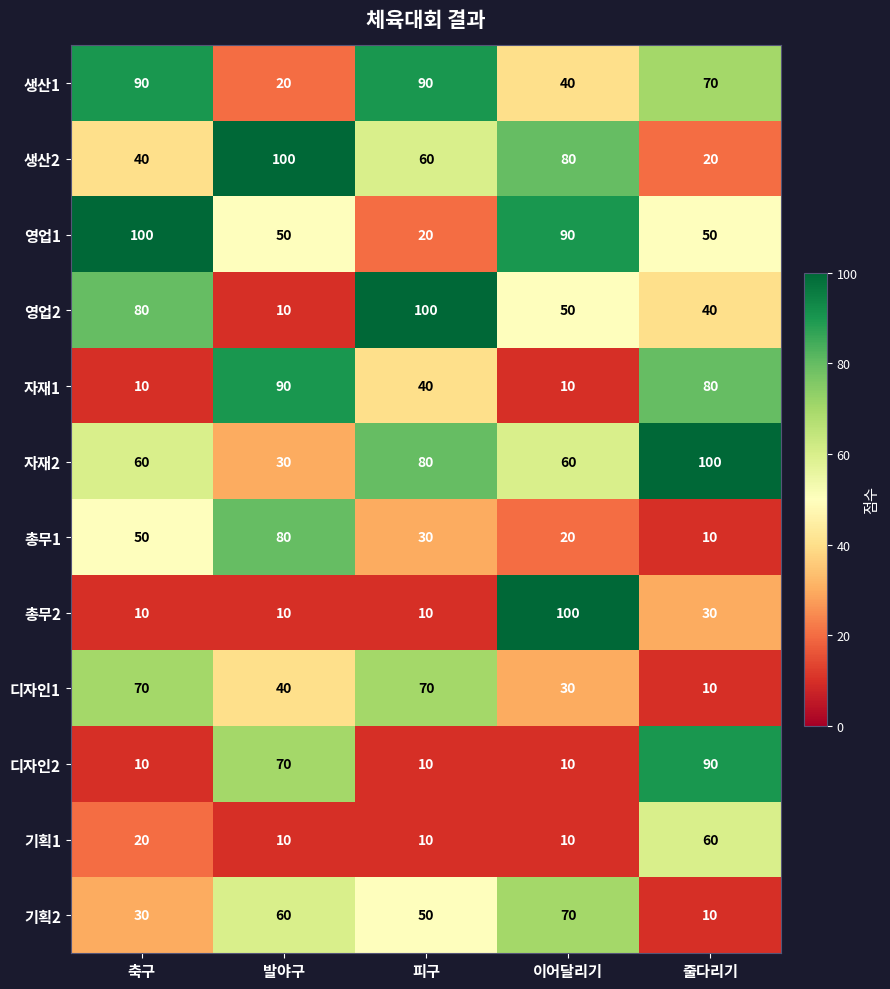

Is the value of 기획1 at 이어달리기 greater than the value of 생산2 at 피구?

No